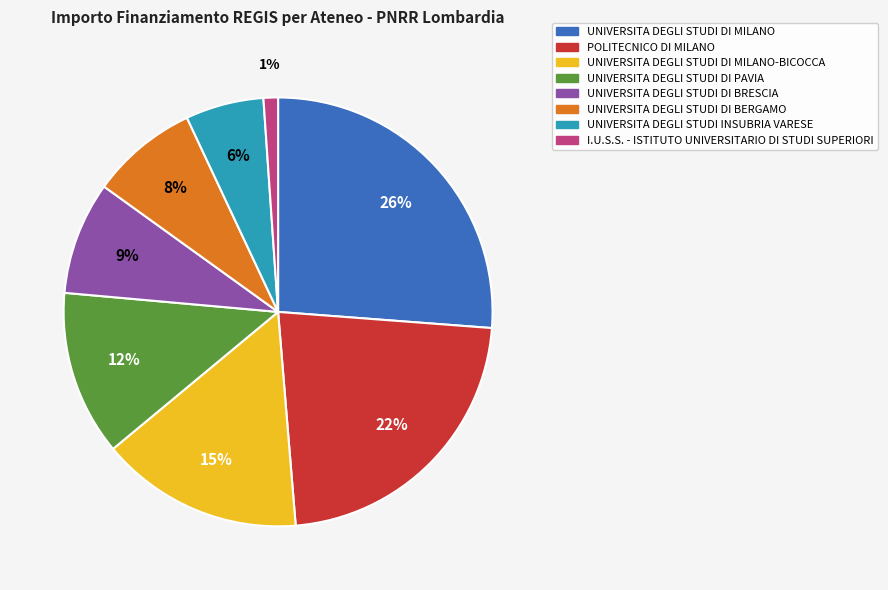

To the nearest percent, what is the average slice percentage?

12%